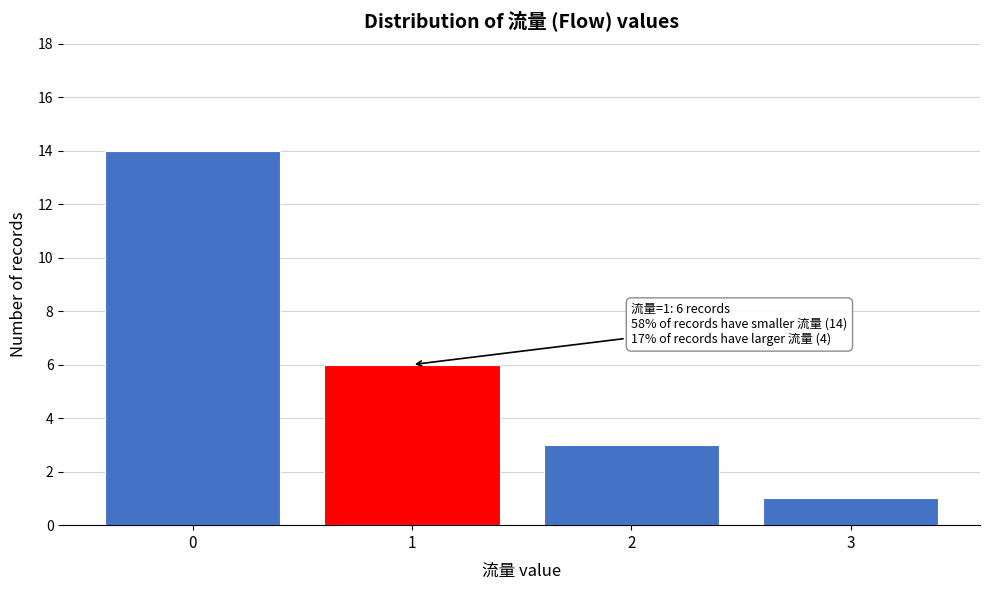

Reading left to right, list all the values displayed in this chart.

14	6	3	1